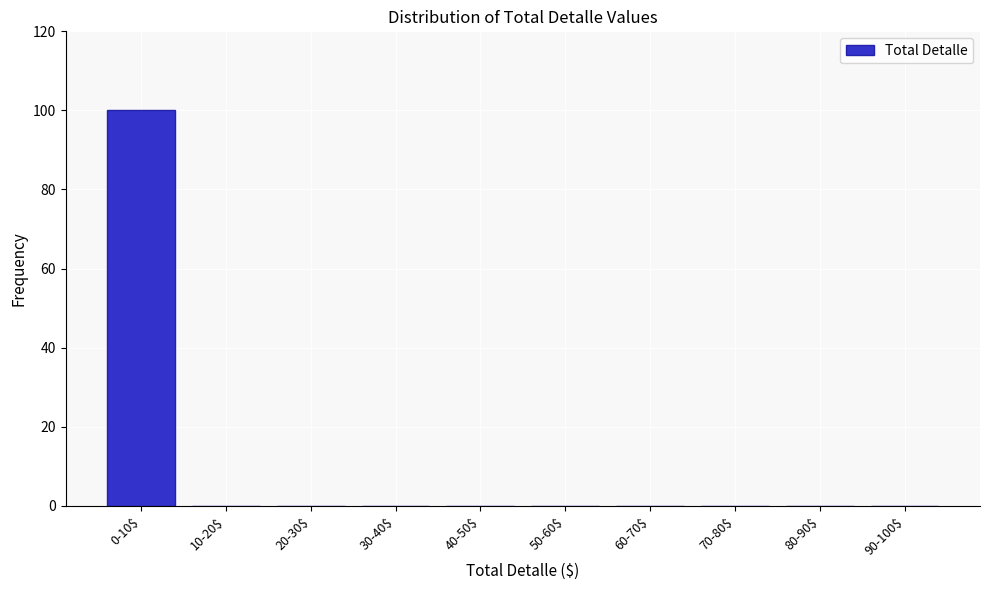

At which category does the chart reach its peak across all series?

0-10$